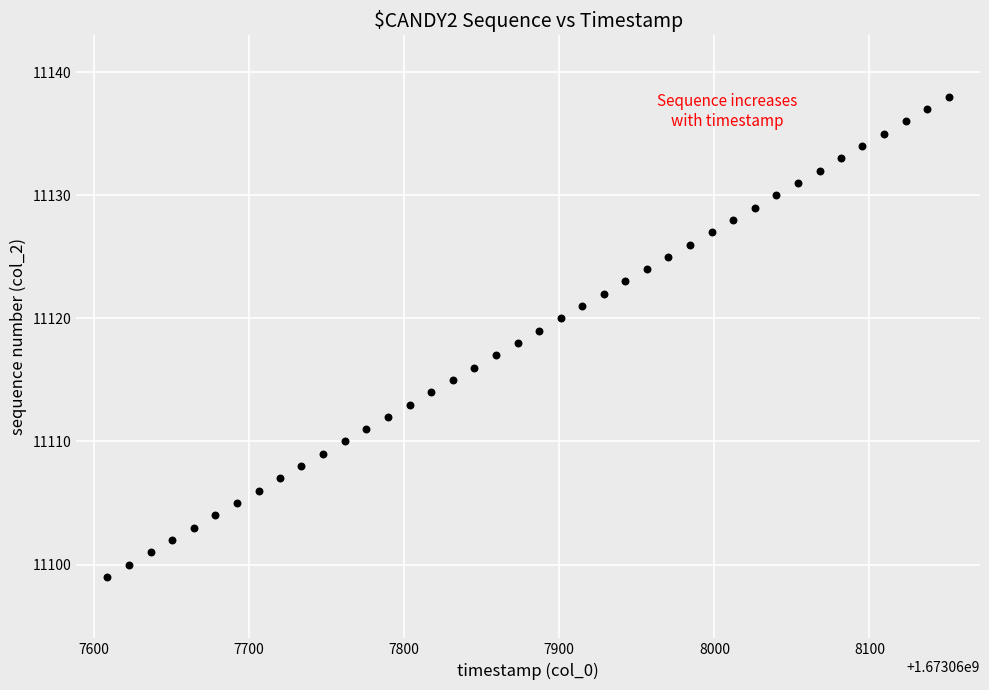

What is the range of Y values (max minus min)?

39